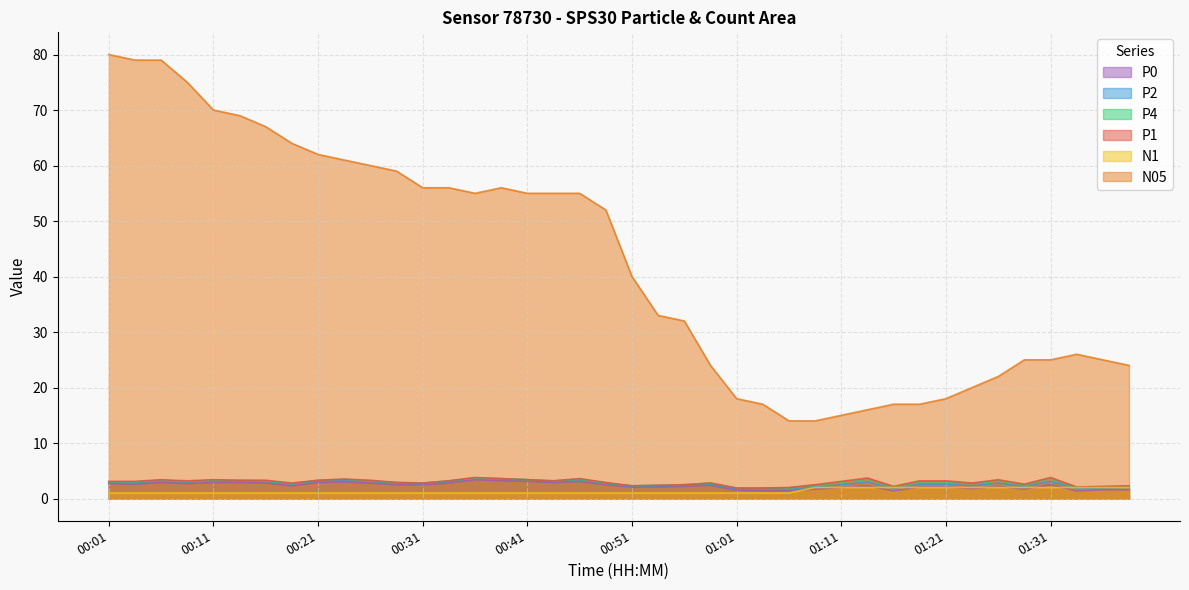

What are all the series names shown in the legend?

P0, P2, P4, P1, N1, N05